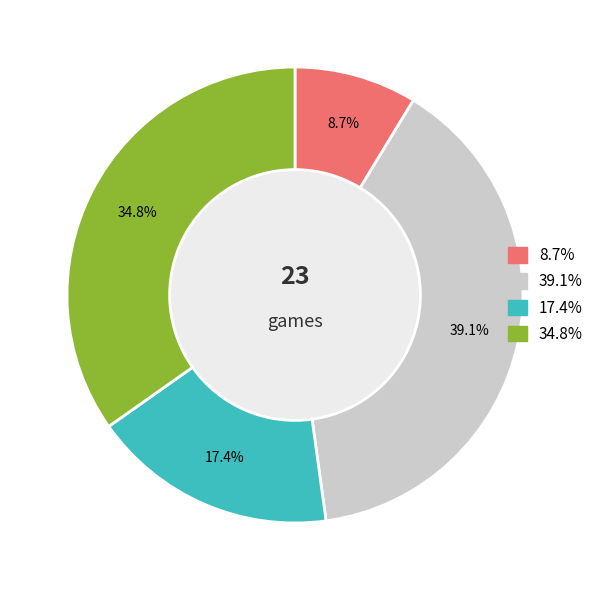

Is there a majority slice in this chart?

No